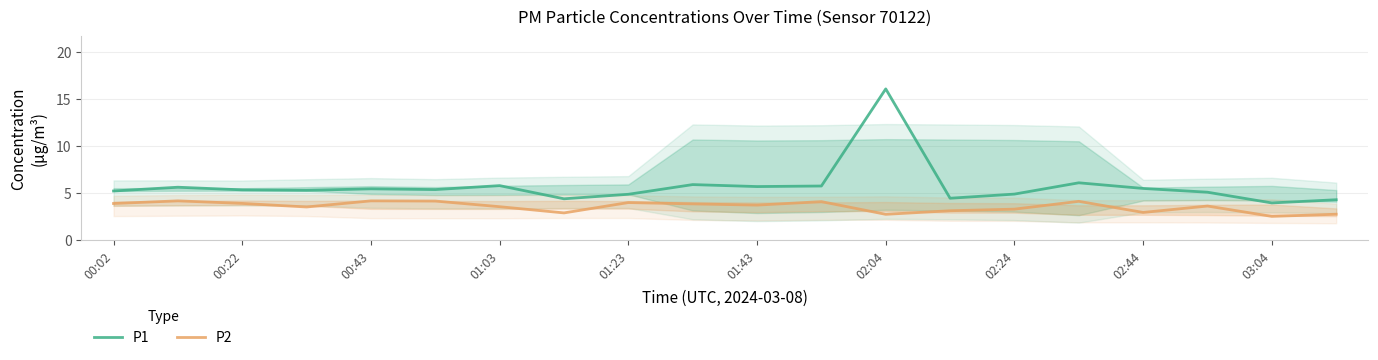

Reading left to right, list all the values displayed in this chart.

P1: 5.2	5.6	5.3	5.3	5.4	5.3	5.8	4.4	4.8	5.9	5.7	5.7	16.1	4.4	4.9	6.1	5.5	5.1	3.9	4.3
P2: 3.9	4.2	3.9	3.5	4.2	4.1	3.5	2.9	4.0	3.8	3.7	4.1	2.7	3.1	3.3	4.1	2.9	3.6	2.5	2.7